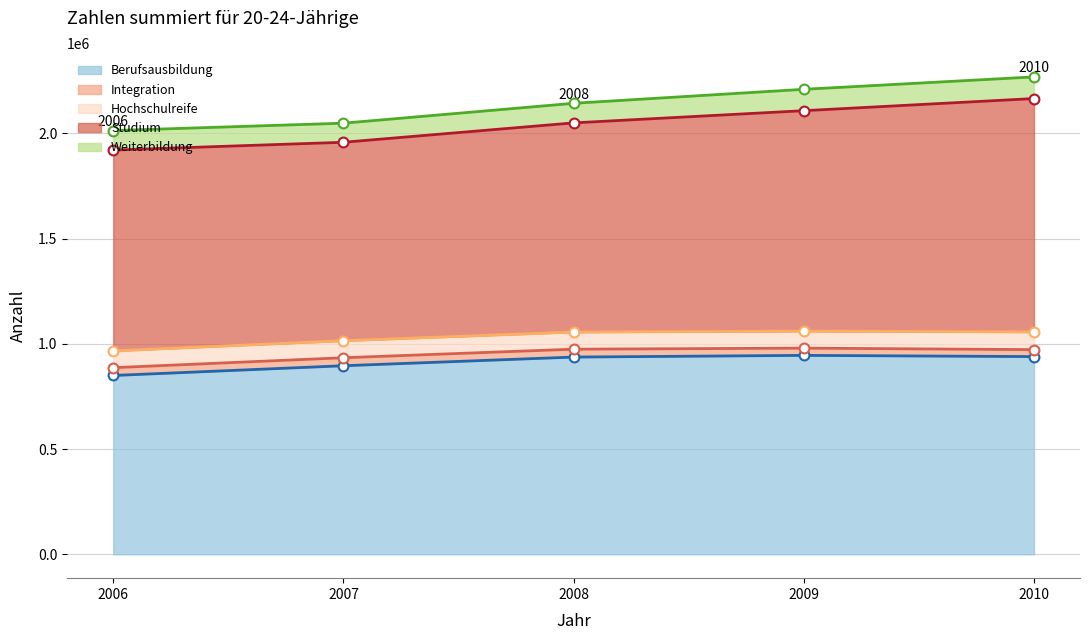

What is the total value across all series at 2007?

2048456